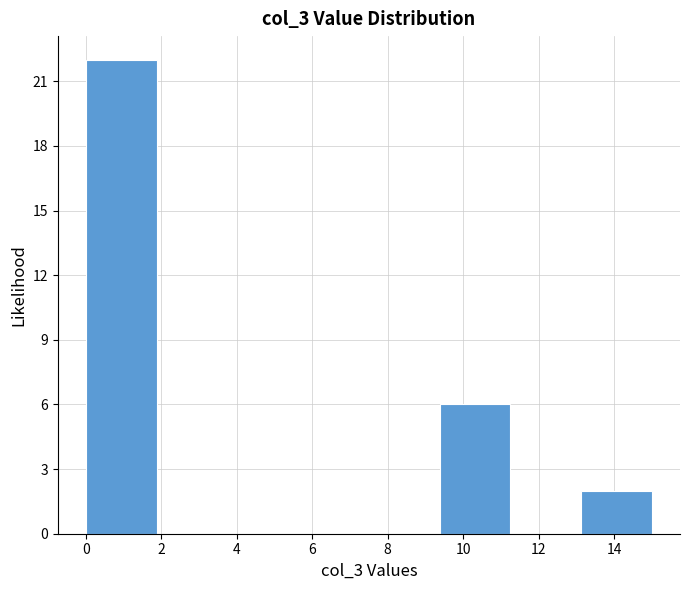

How tall is the bar that spans 9.4 to 11.2 on the x-axis? Neither the bar edges nor the heights are printed on the chart, so give them approximately, as read against the axes.

6